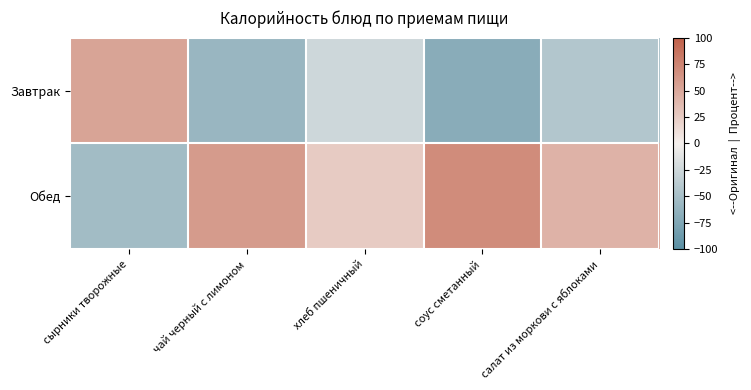

Rank the series by their average value, from highest to lowest.

Обед, Завтрак